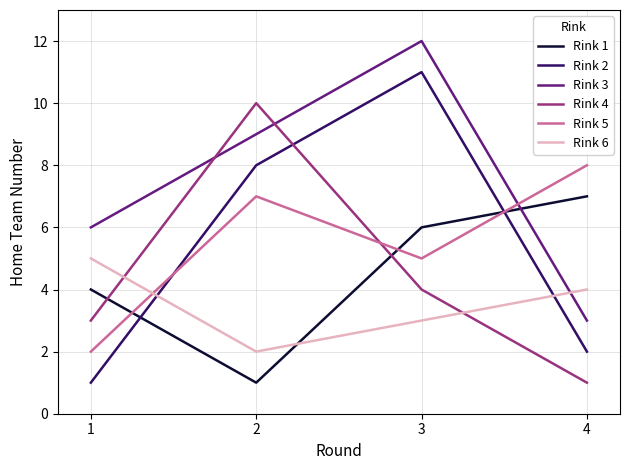

Rank the series by their maximum value, from lowest to highest.

Rink 6, Rink 1, Rink 5, Rink 4, Rink 2, Rink 3